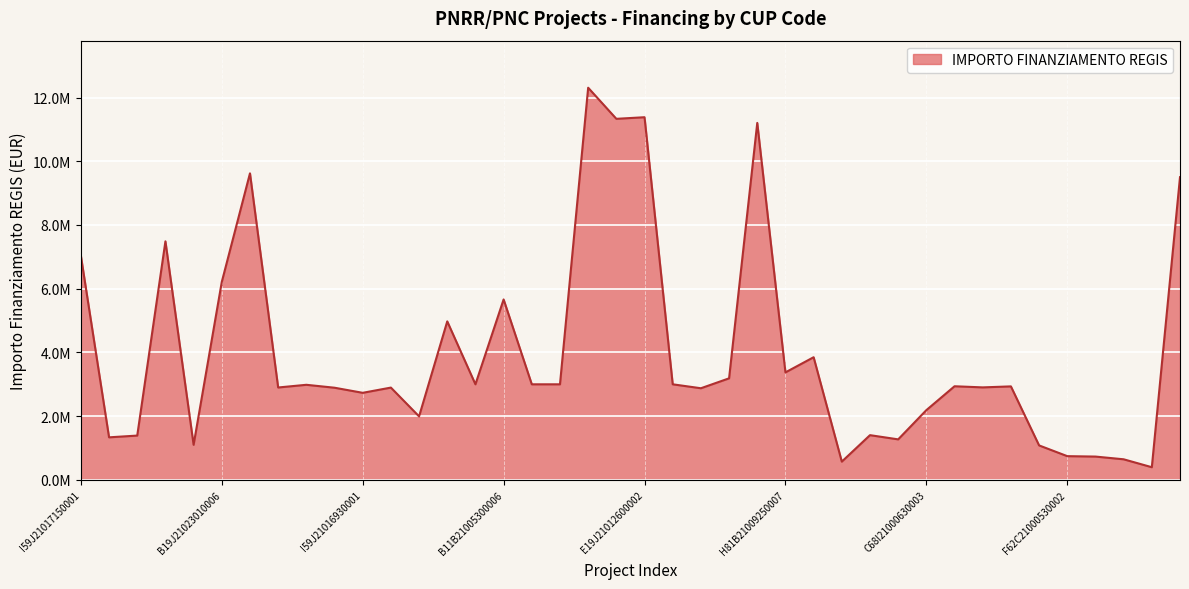

What is the difference between the second highest and minimum values?

10983590.2